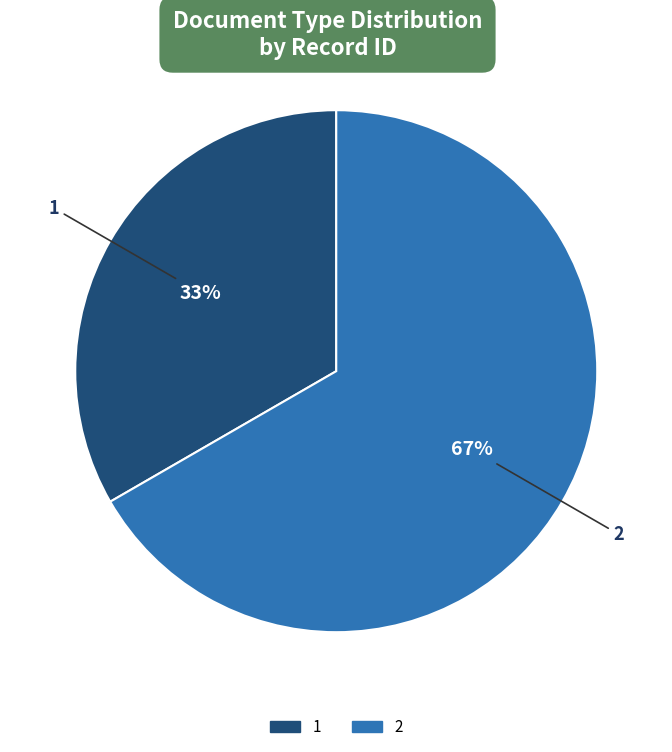

Combined, do 1 and 2 account for over 50%?

Yes